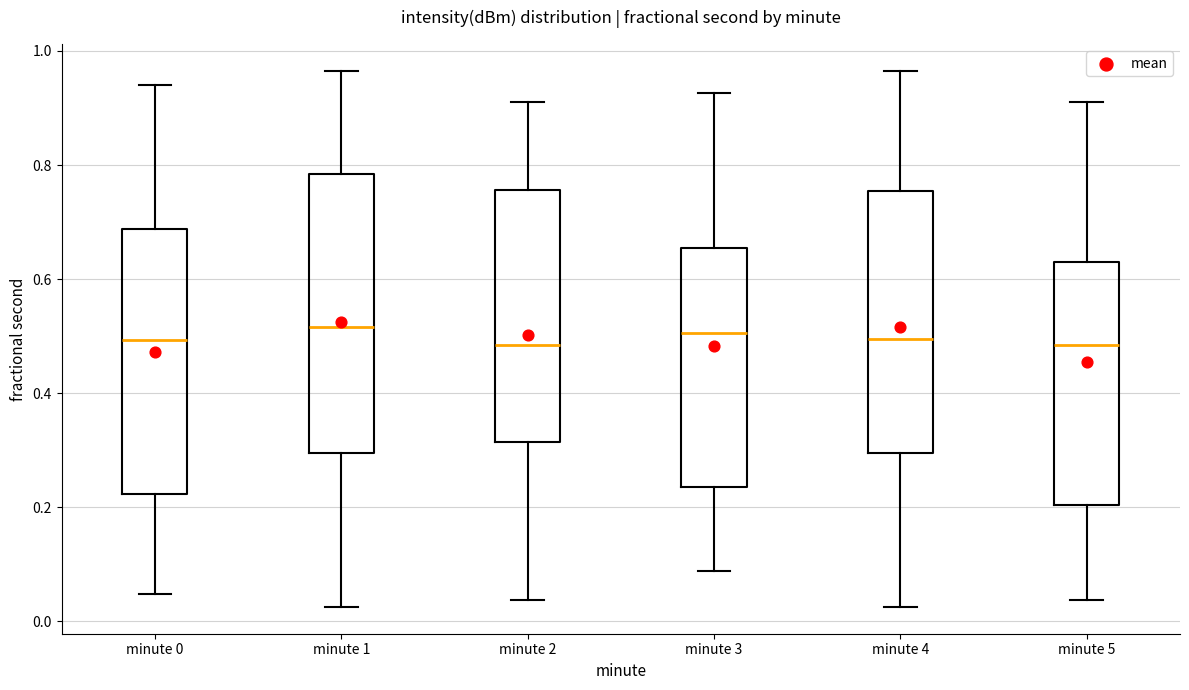

Reading left to right, read every box against the y-axis: the position of its median line, the range the box covers, and the ends of its whiskers. The values are not printed on the chart, so give them approximately, as read against the axis.

minute 0: median 0.50, box 0.22 to 0.68, whiskers 0.04 to 0.94
minute 1: median 0.52, box 0.30 to 0.78, whiskers 0.02 to 0.96
minute 2: median 0.48, box 0.32 to 0.76, whiskers 0.04 to 0.92
minute 3: median 0.50, box 0.24 to 0.66, whiskers 0.08 to 0.92
minute 4: median 0.50, box 0.30 to 0.76, whiskers 0.02 to 0.96
minute 5: median 0.48, box 0.20 to 0.64, whiskers 0.04 to 0.92